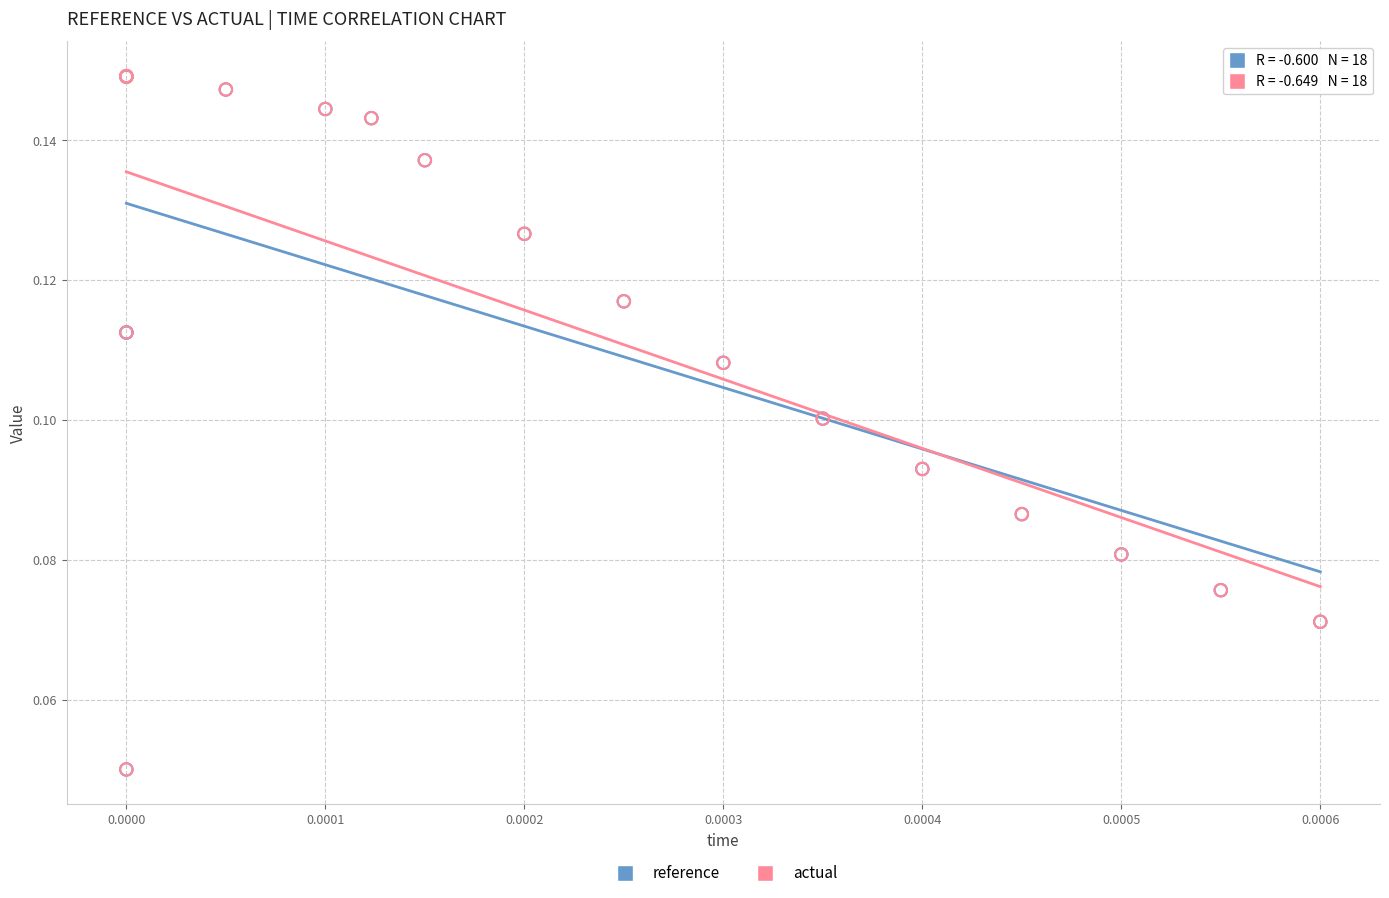

What are all the series names shown in the legend?

reference, actual